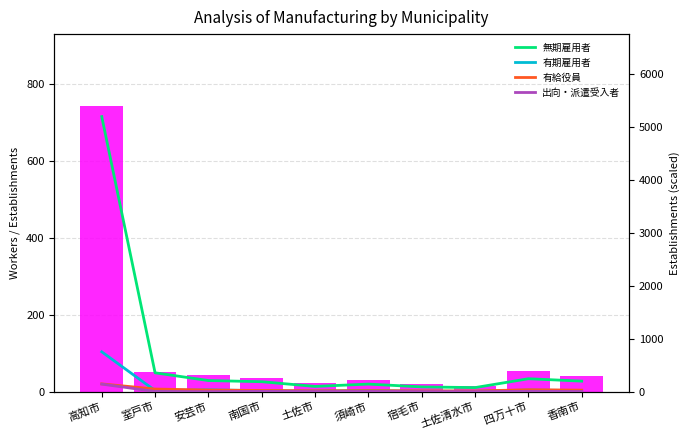

How many data points does each series have?

10